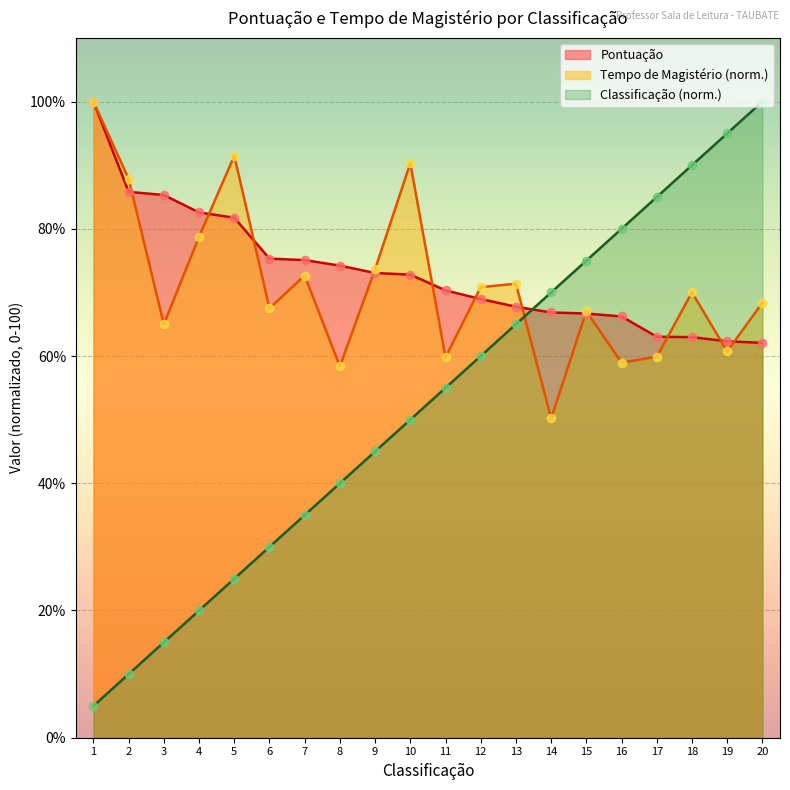

At which category is the sum across all series the highest?

20